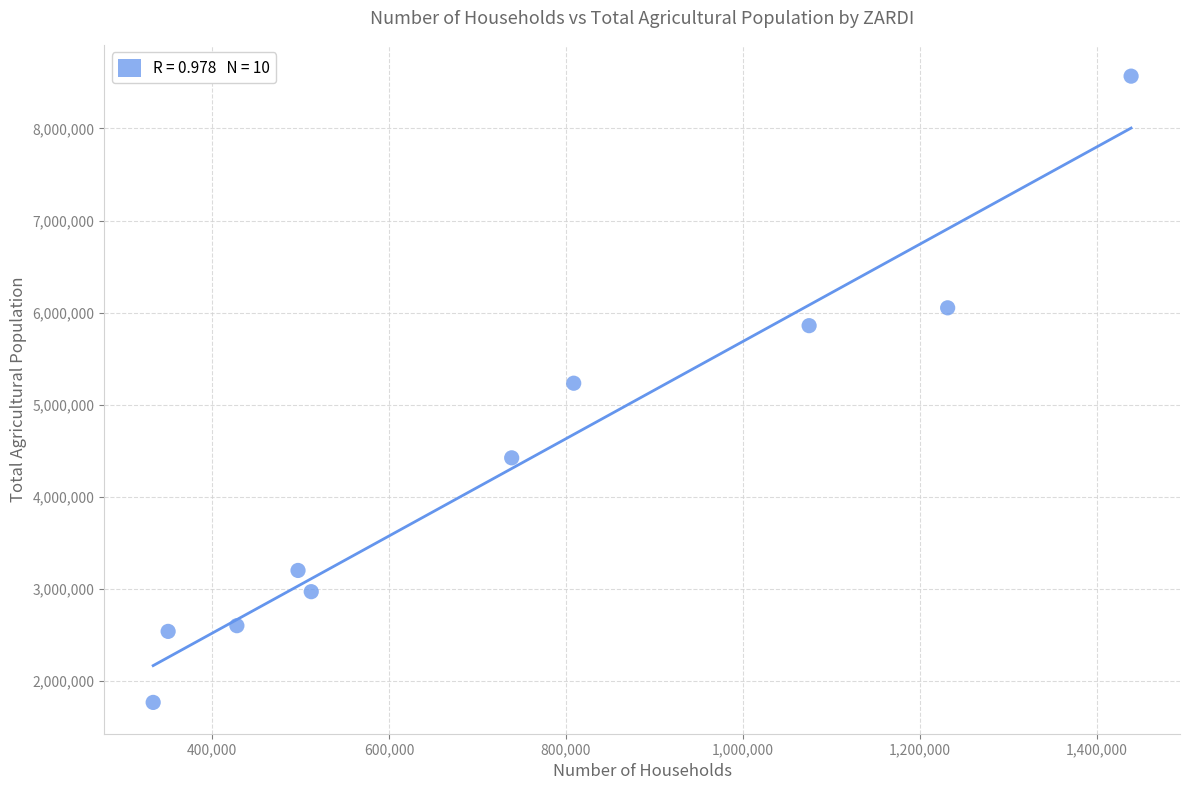

What is the average Y value?

4323059